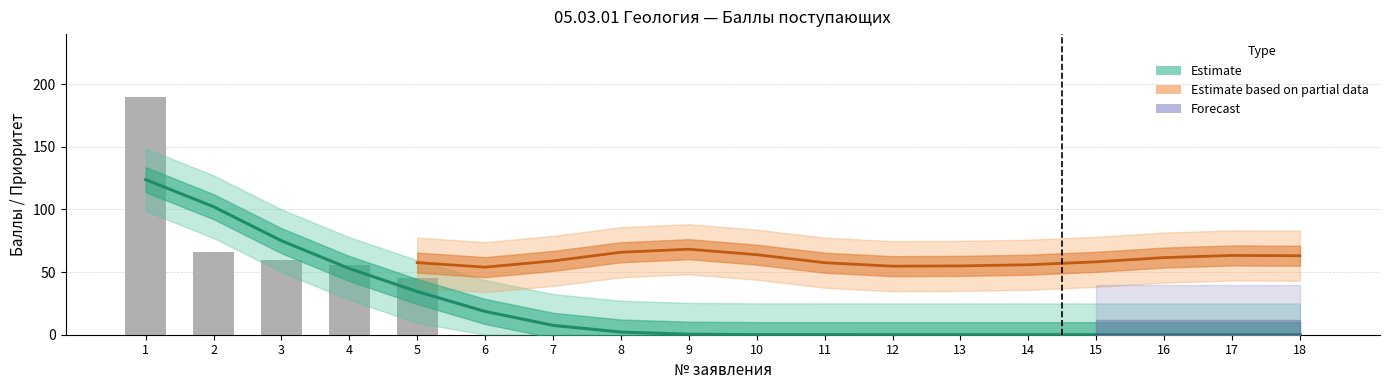

What is the difference between the highest and lowest values at 2?

66